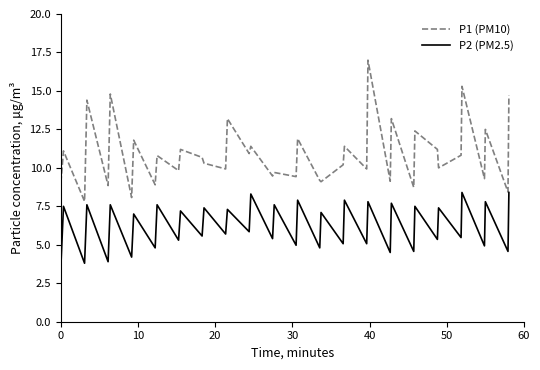

Which series has the widest spread of values?

P1 (PM10)